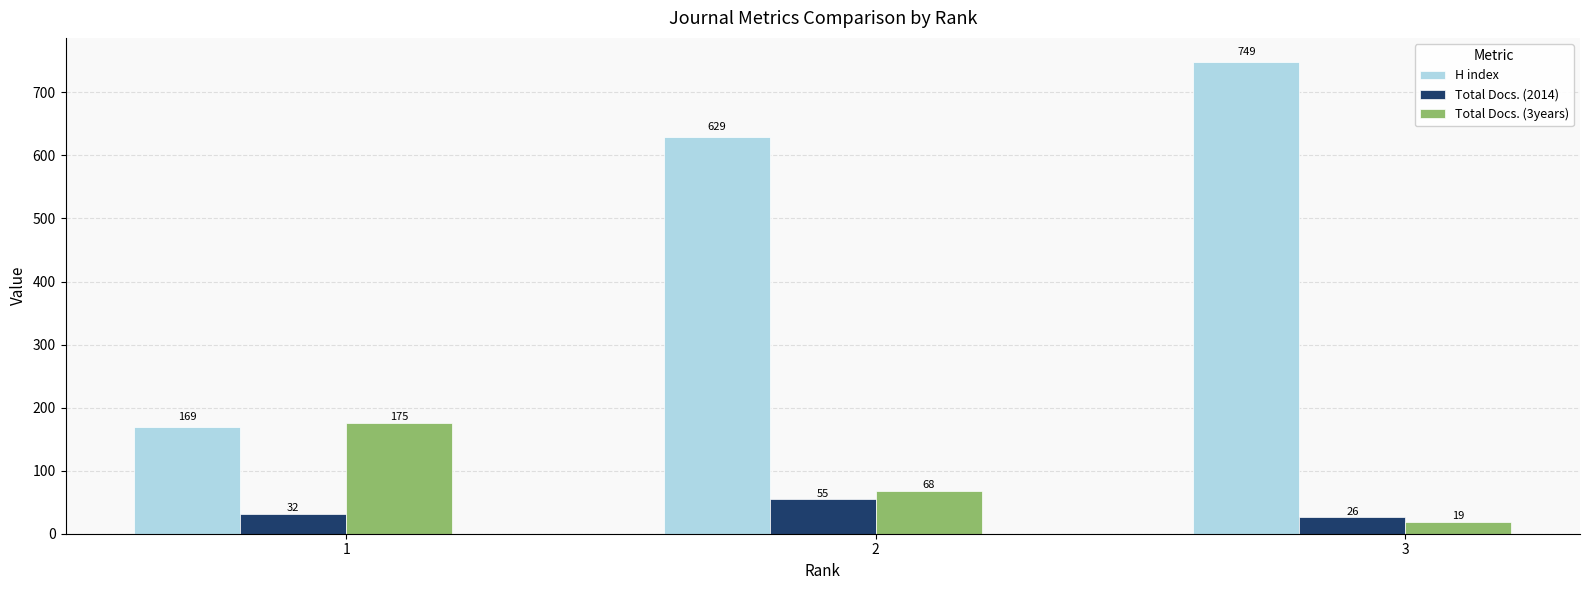

What is the difference between the H index values at 2 and 3?

120